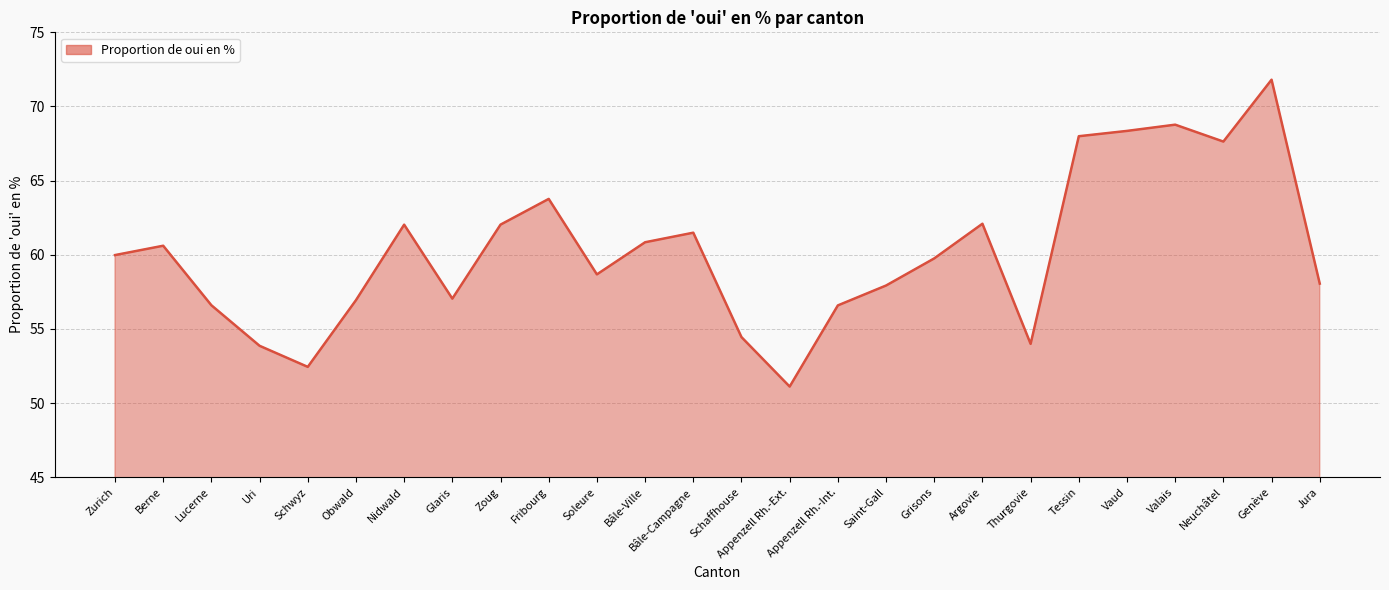

Is it true that the value at Schaffhouse is 54.4?

True